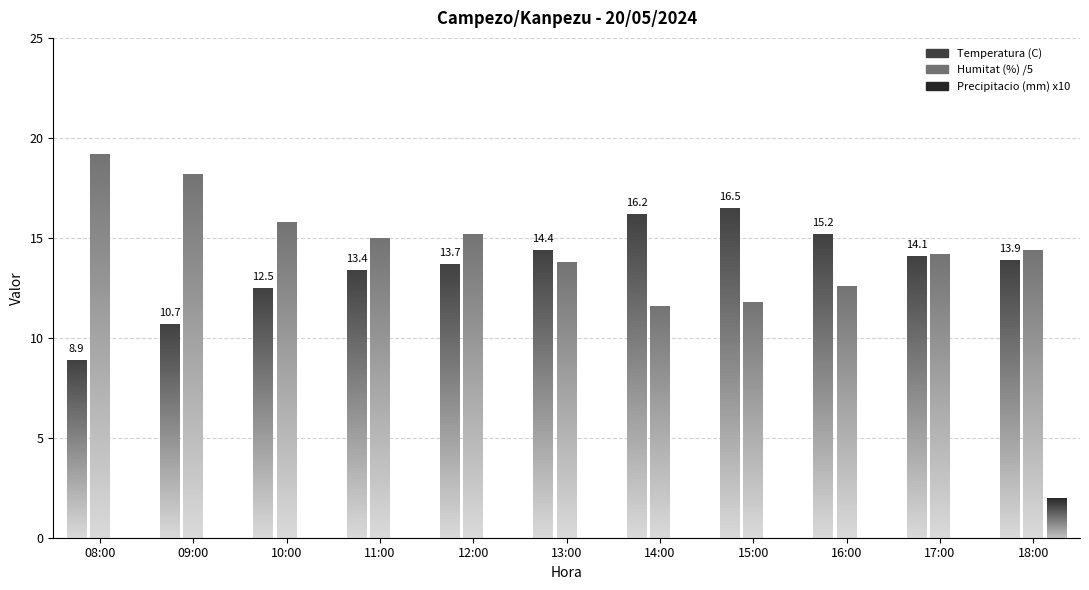

True or false: Humitat (%) has a value of 100.1 at 16:00.

False